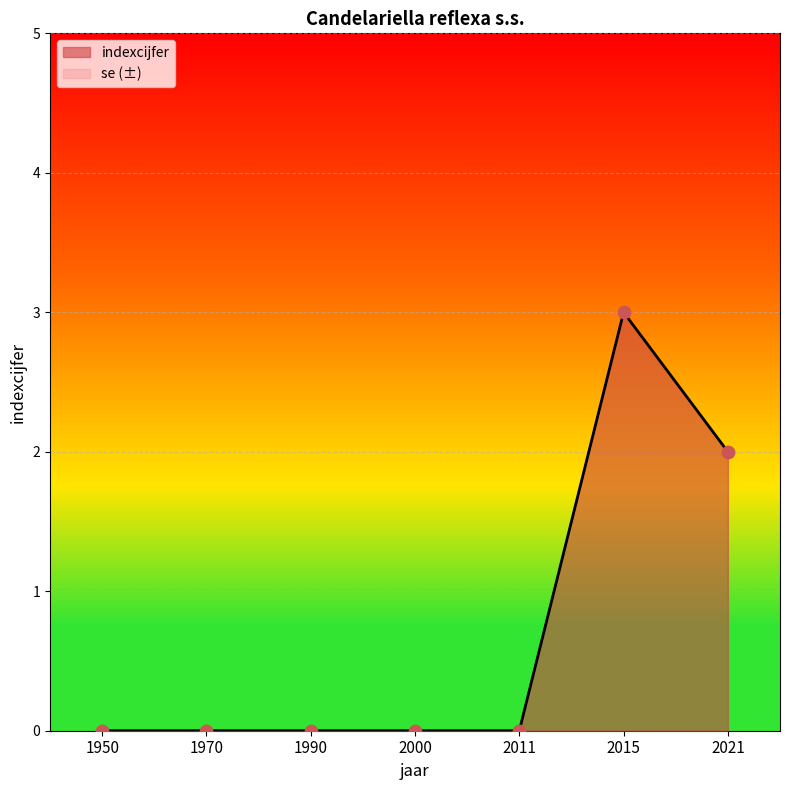

What is the change in value from 1990 to 2021?

+2